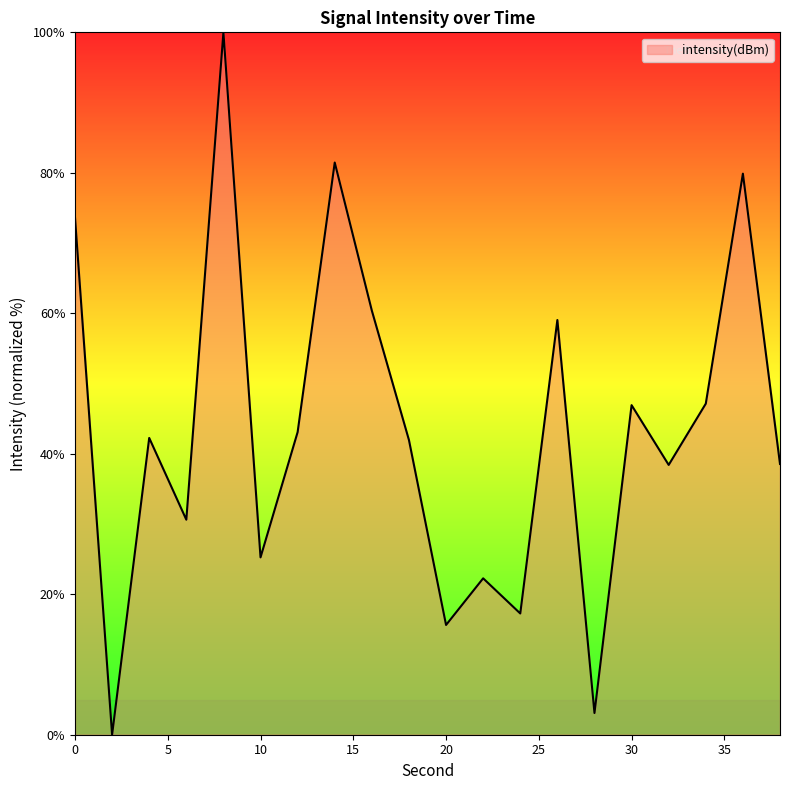

What is the greatest value displayed?

100.0